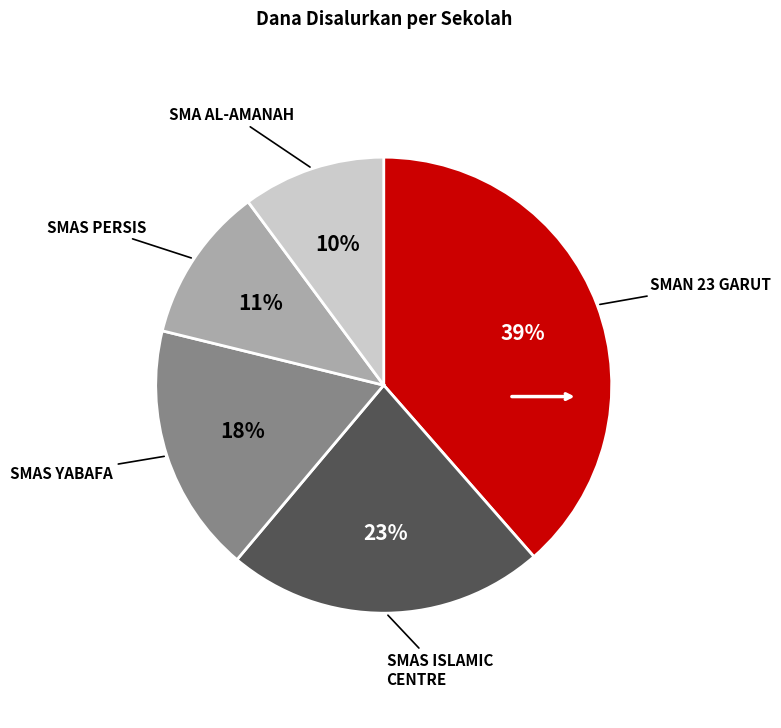

To the nearest percent, what is the average slice percentage?

20%